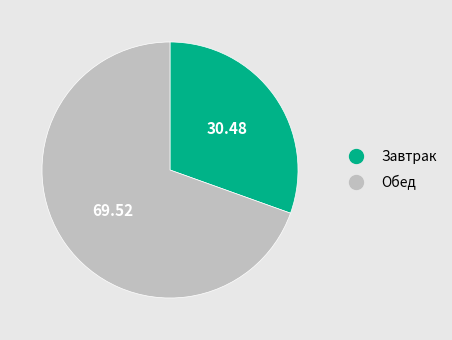

Rank the categories by value from highest to lowest.

Обед, Завтрак